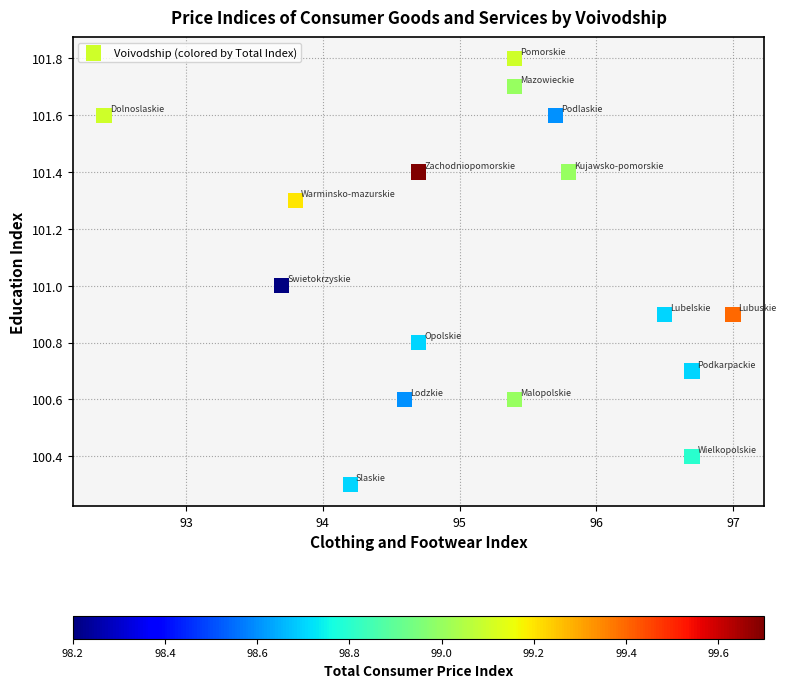

What is the range of X values (max minus min)?

4.6